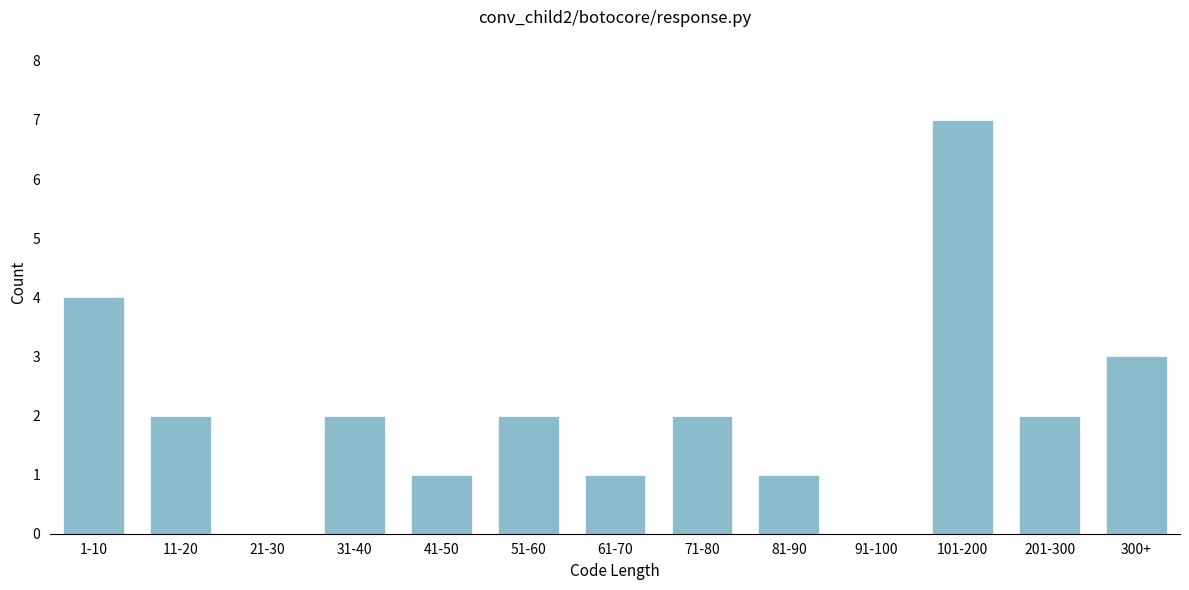

Reading right to left, transcribe all the data shown in this chart.

300+=3	201-300=2	101-200=7	91-100=0	81-90=1	71-80=2	61-70=1	51-60=2	41-50=1	31-40=2	21-30=0	11-20=2	1-10=4